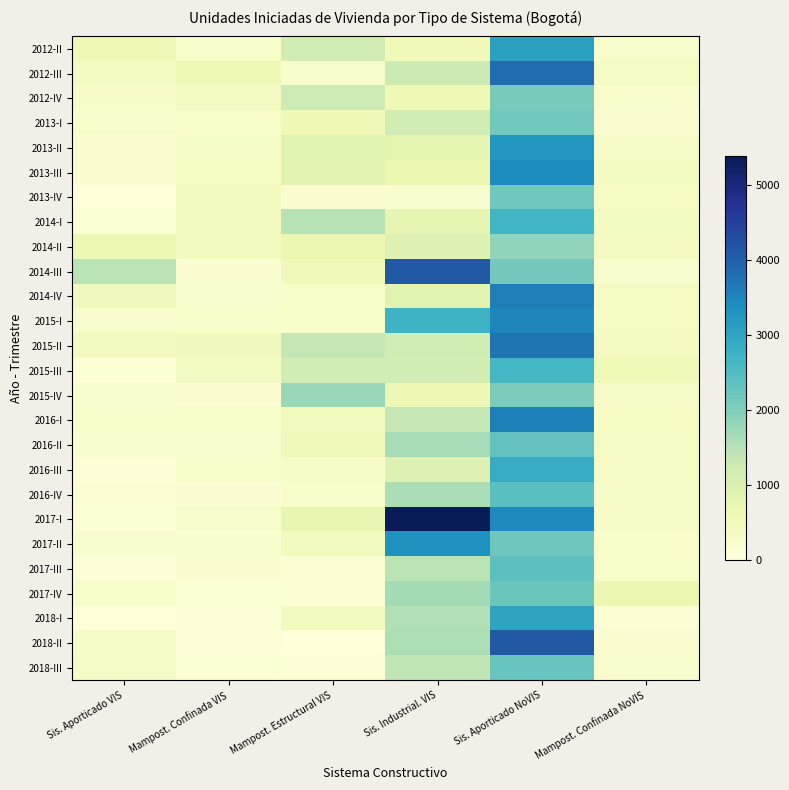

Which has a higher value, Mampost. Confinada NoVIS or Mampost. Estructural VIS?

Mampost. Estructural VIS